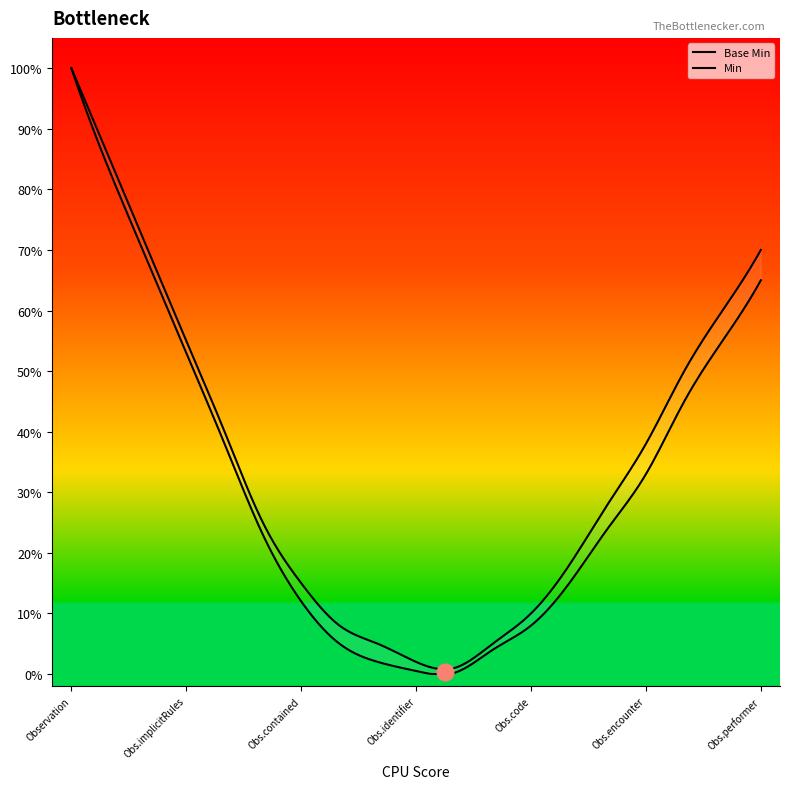

What is the difference between the maximum and minimum values in the Min series?

1